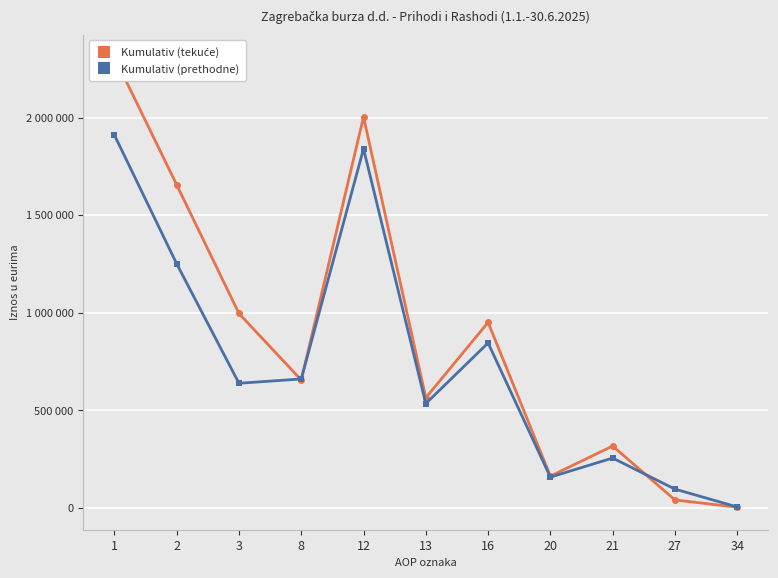

Which series has the largest range (max minus min)?

Kumulativ (tekuće)